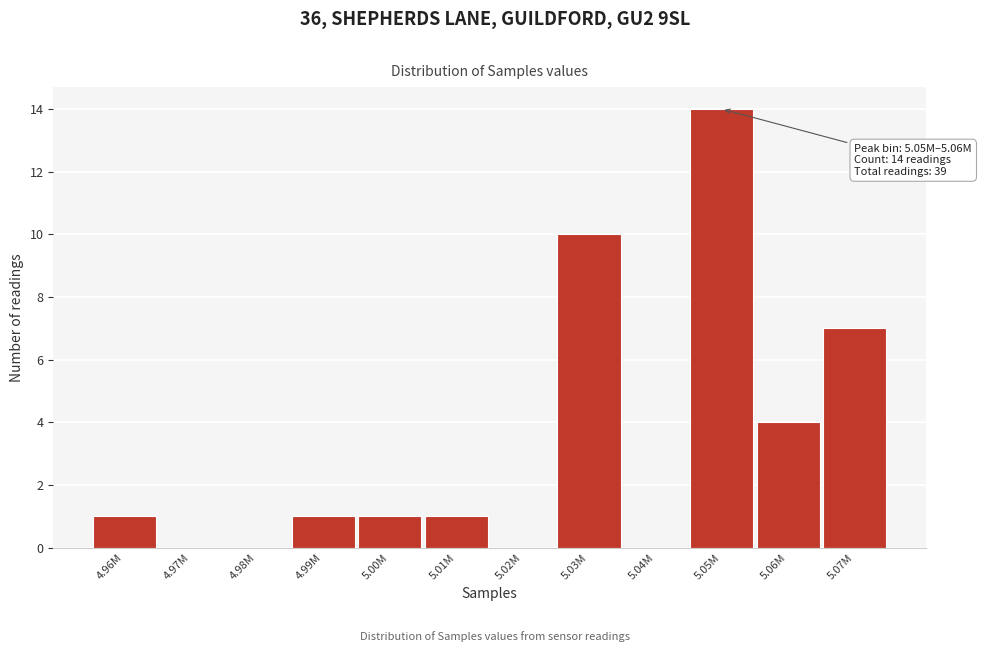

Reading left to right, what are all the values shown in this chart?

4.96M=1	4.97M=0	4.98M=0	4.99M=1	5.00M=1	5.01M=1	5.02M=0	5.03M=10	5.04M=0	5.05M=14	5.06M=4	5.07M=7